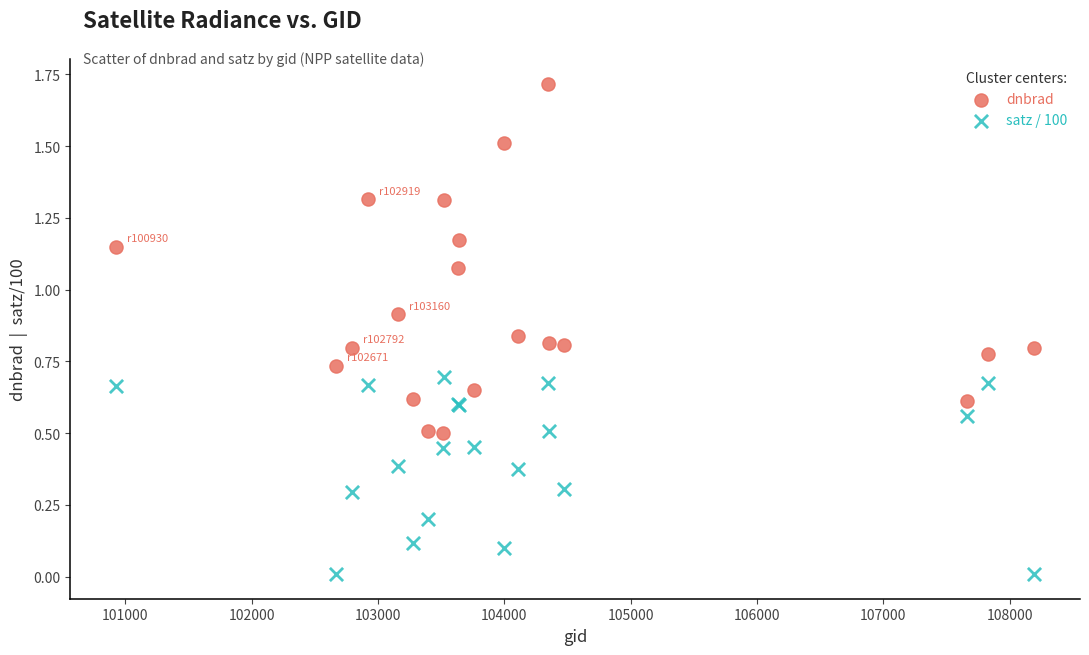

What is the X range (max minus min) for the scatter plot?

7263.0